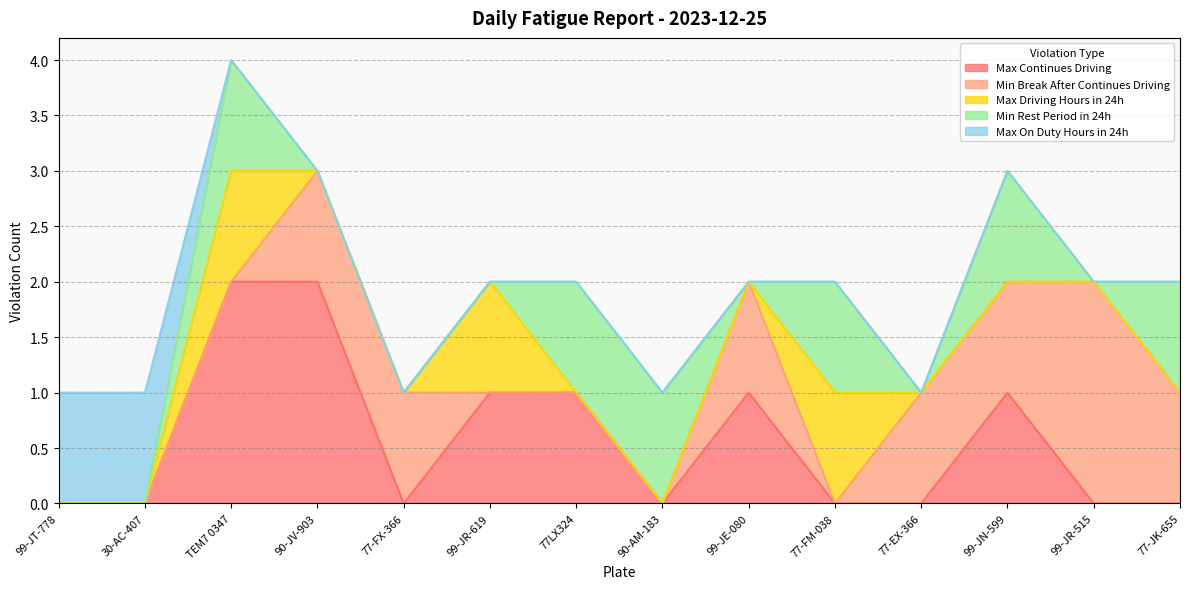

Which label corresponds to the largest value in the chart?

TEM7 0347